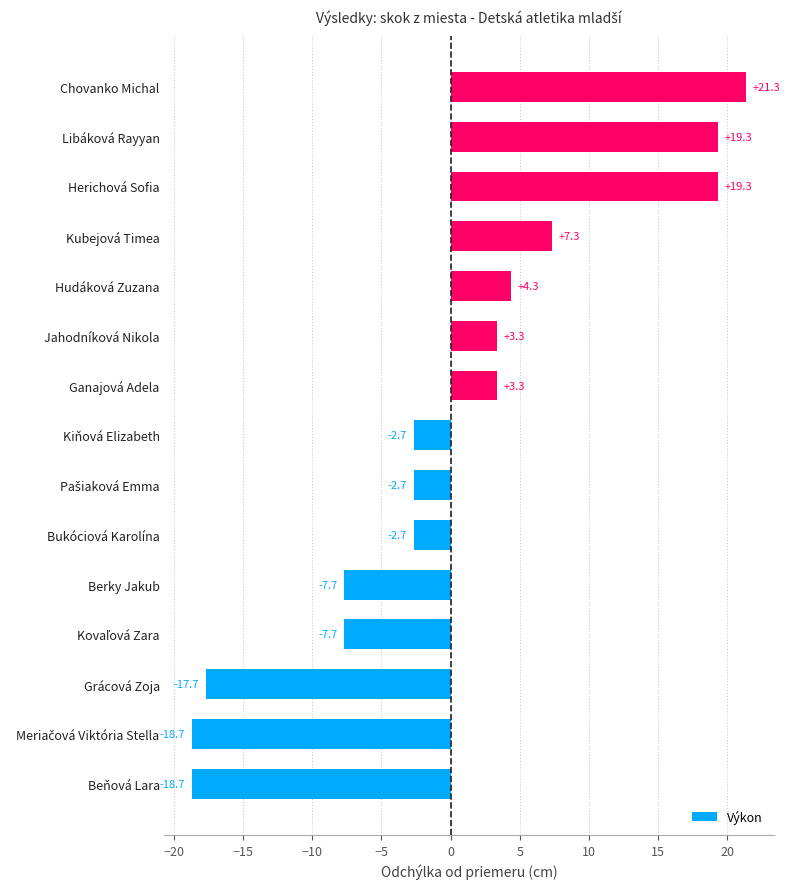

What is the approximate value at Kubejová Timea?

7.3